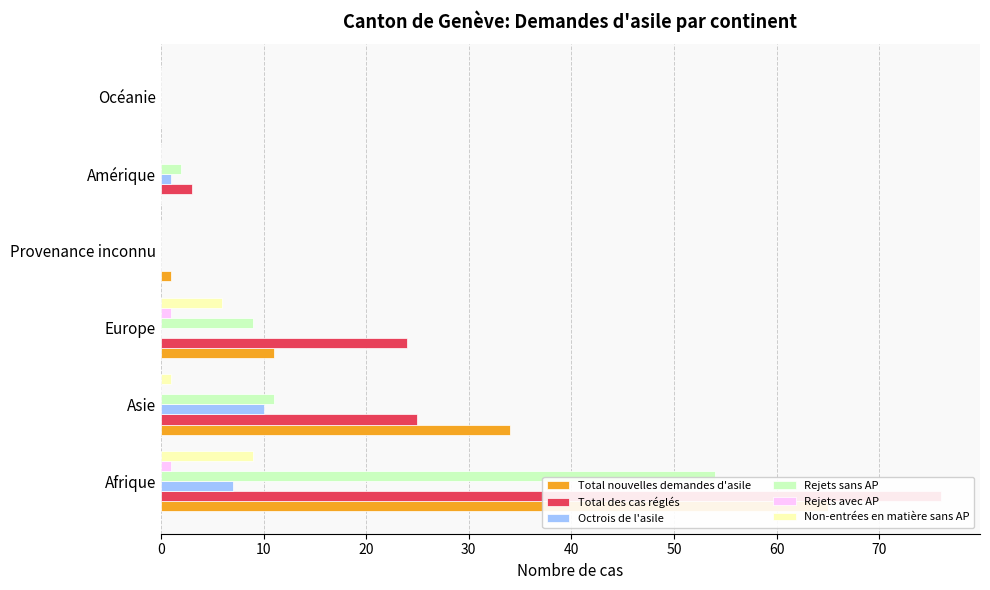

What is the average value of the Rejets sans AP series?

13